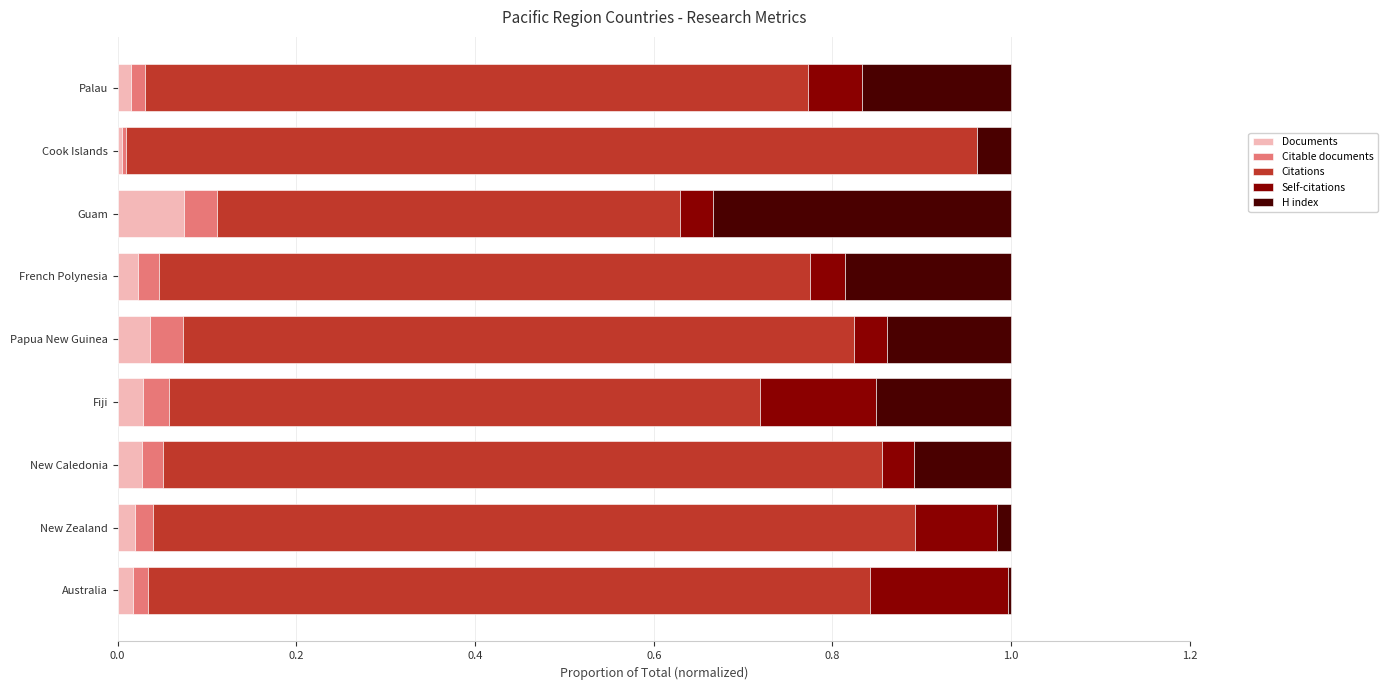

How many categories are shown in the chart?

9